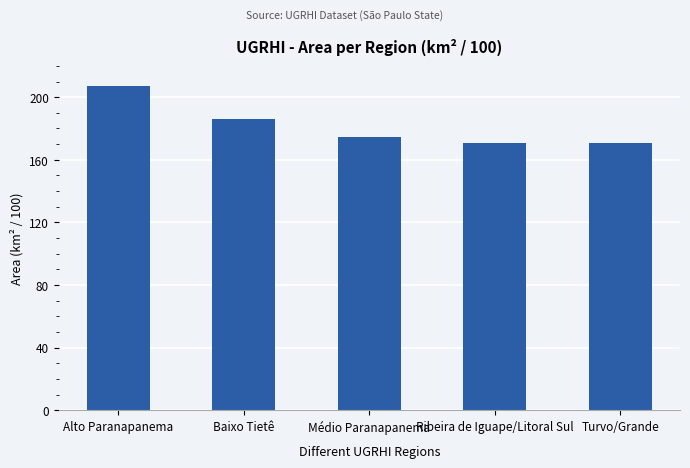

What is the ratio of the value at Baixo Tietê to the value at Médio Paranapanema?

1.1